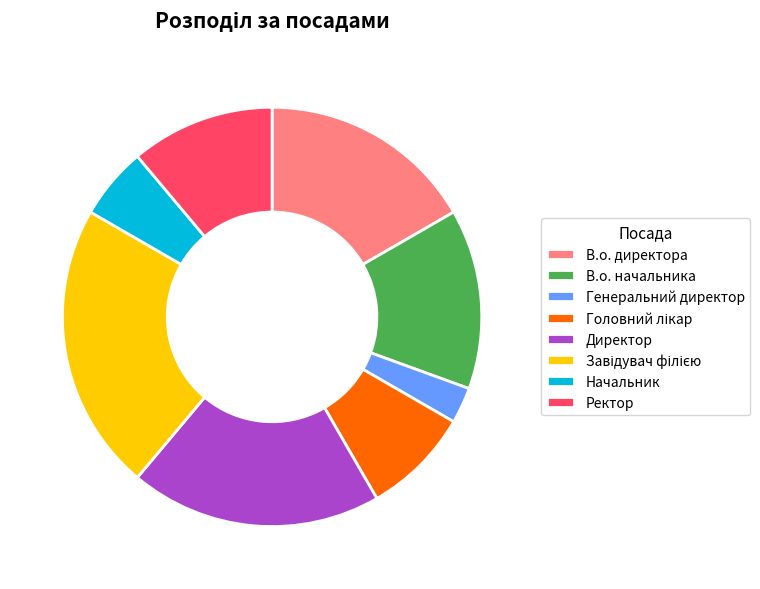

Which category has the smallest portion of the pie?

Генеральний директор